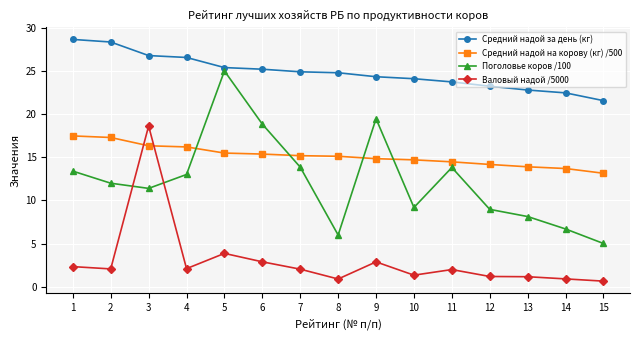

The Средний надой за день (кг) series shows 26.8 at 3. True or false?

True